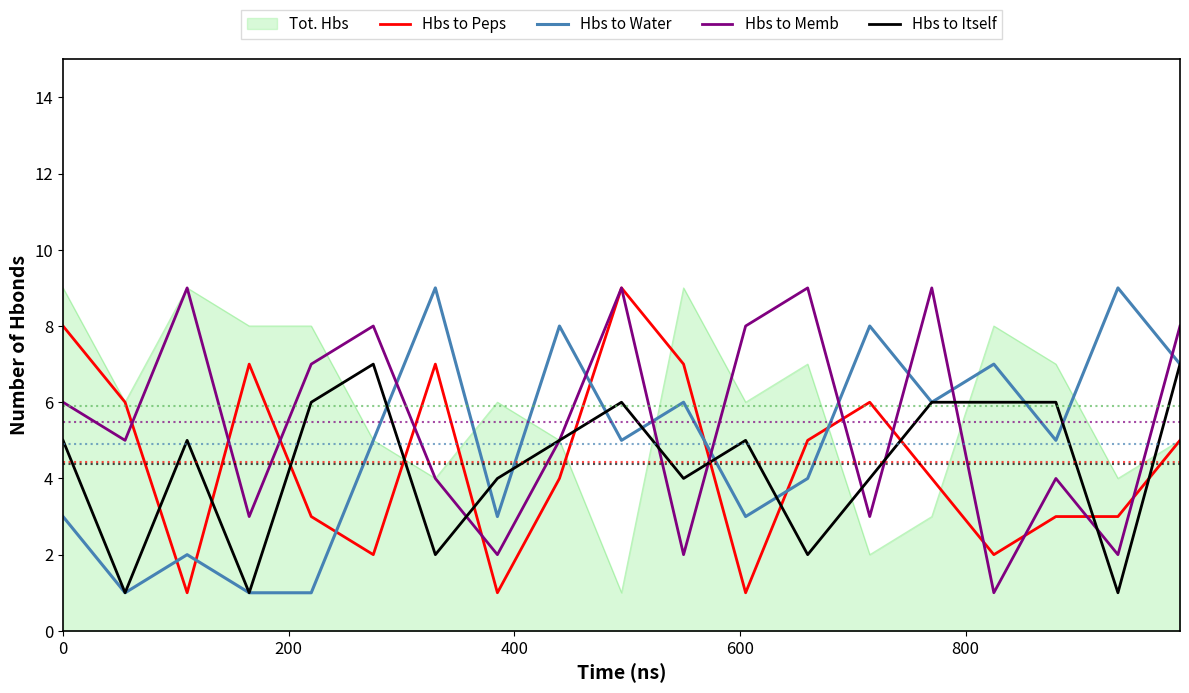

What is the maximum value for Hbs to Memb?

9